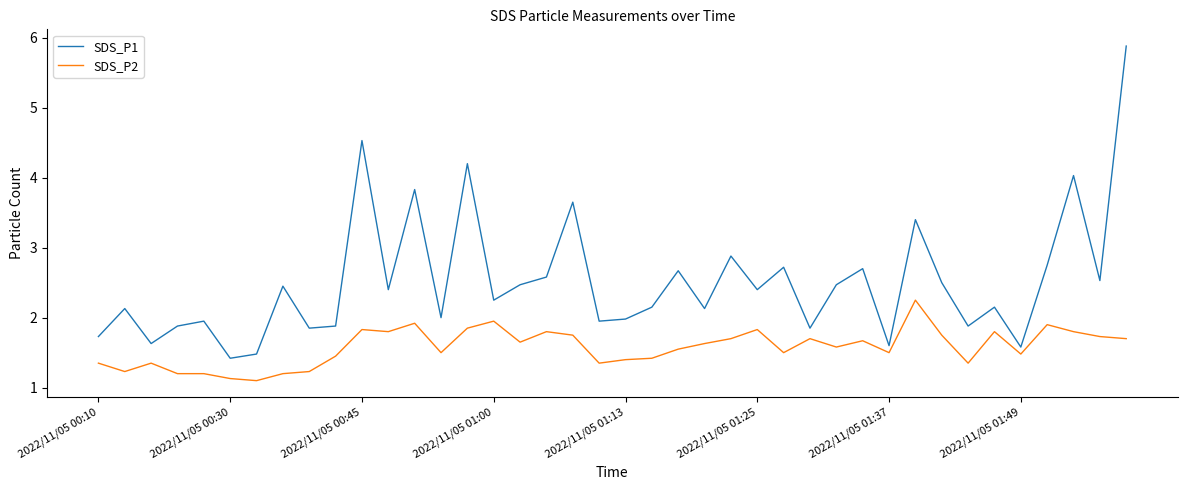

Which series has the largest total across all categories?

SDS_P1